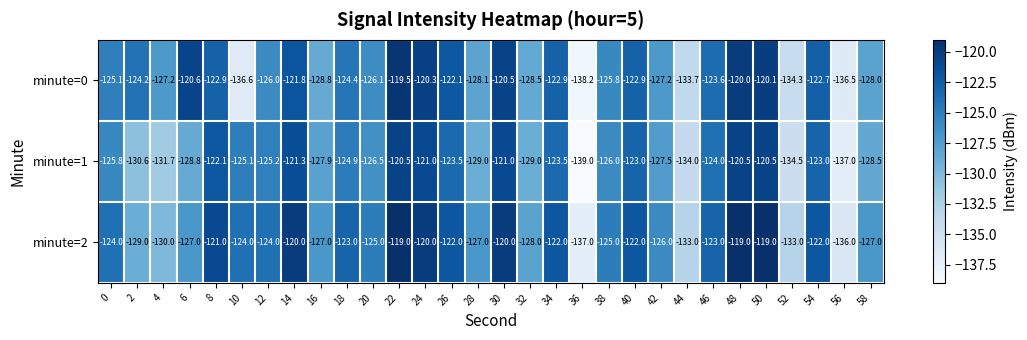

Count the number of categories in the chart.

30